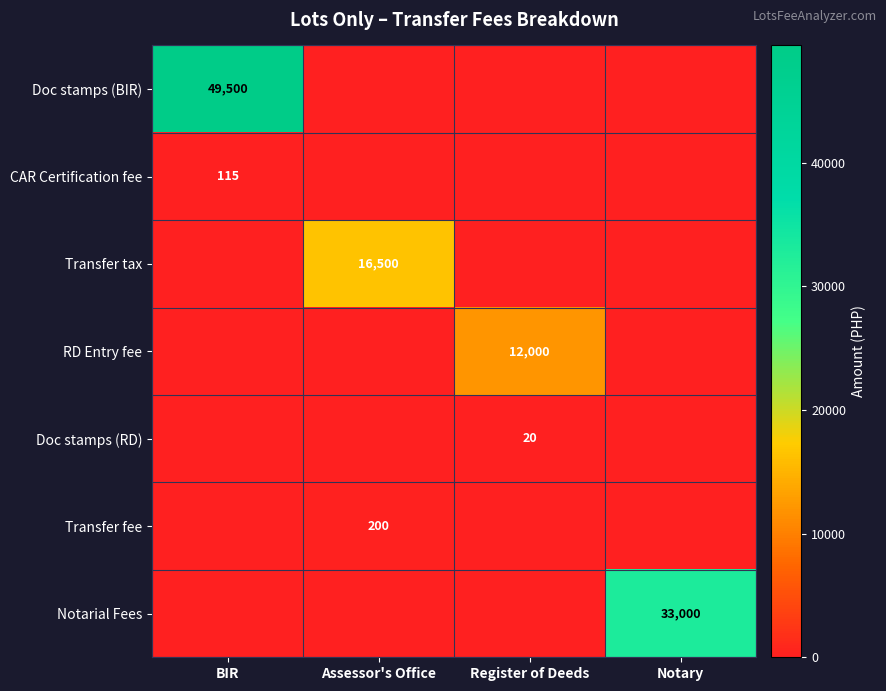

True or false: RD Entry fee has a value of 5407 at Register of Deeds.

False